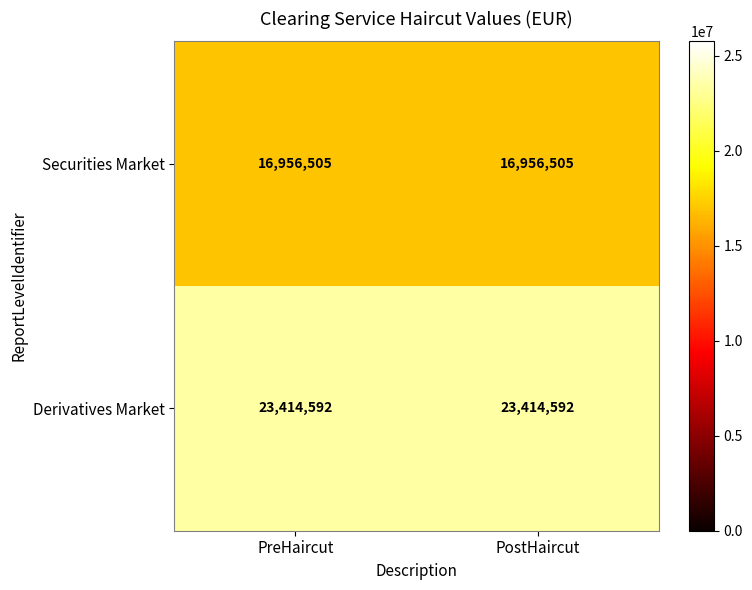

What value does the Derivatives Market series have at PostHaircut?

23414592